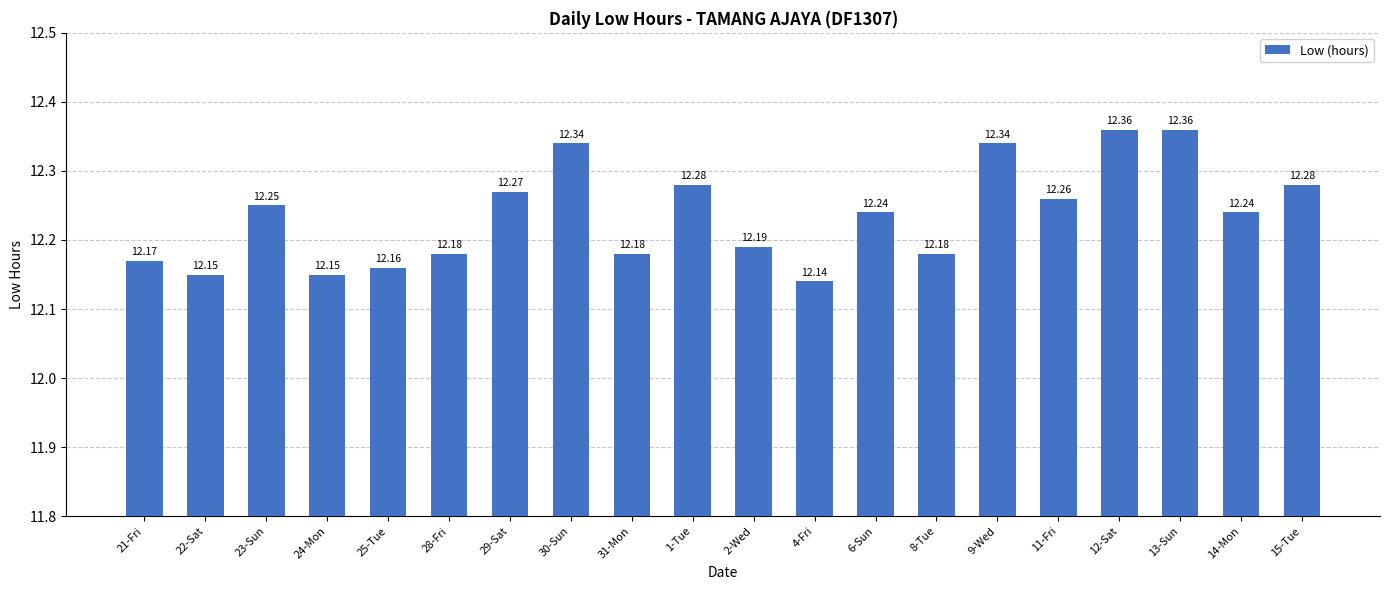

How many values are between 12 and 13?

20